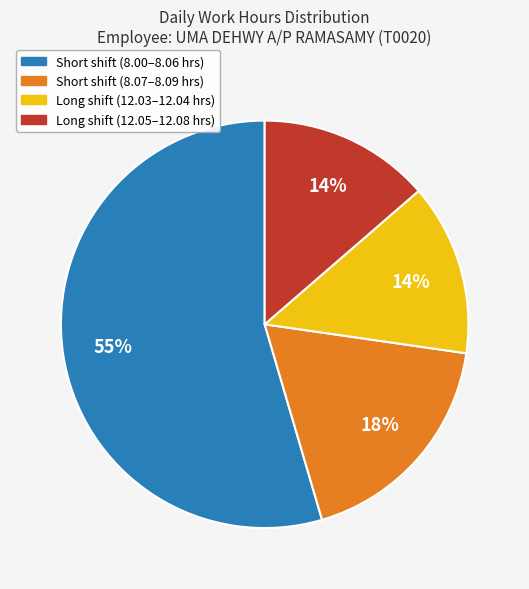

Which slice is the largest?

Short shift (8.00–8.06 hrs)